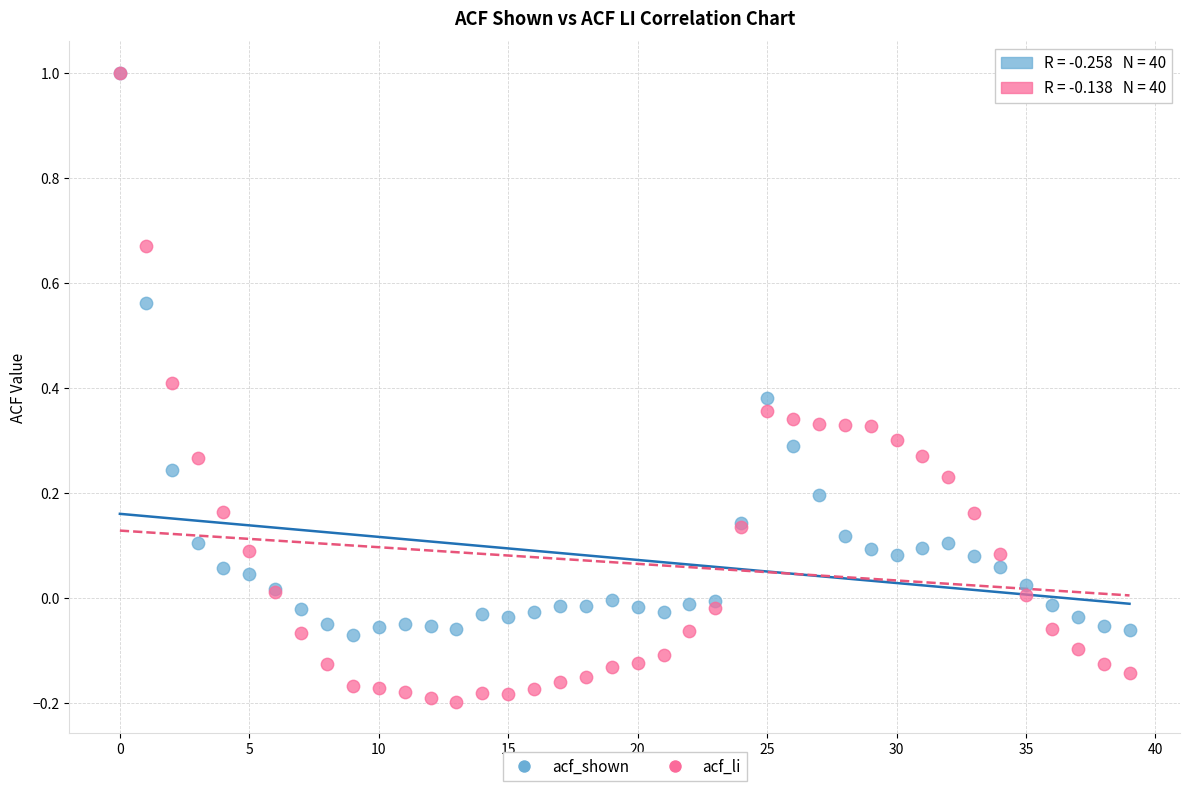

Which series has the widest spread of Y values?

acf_li